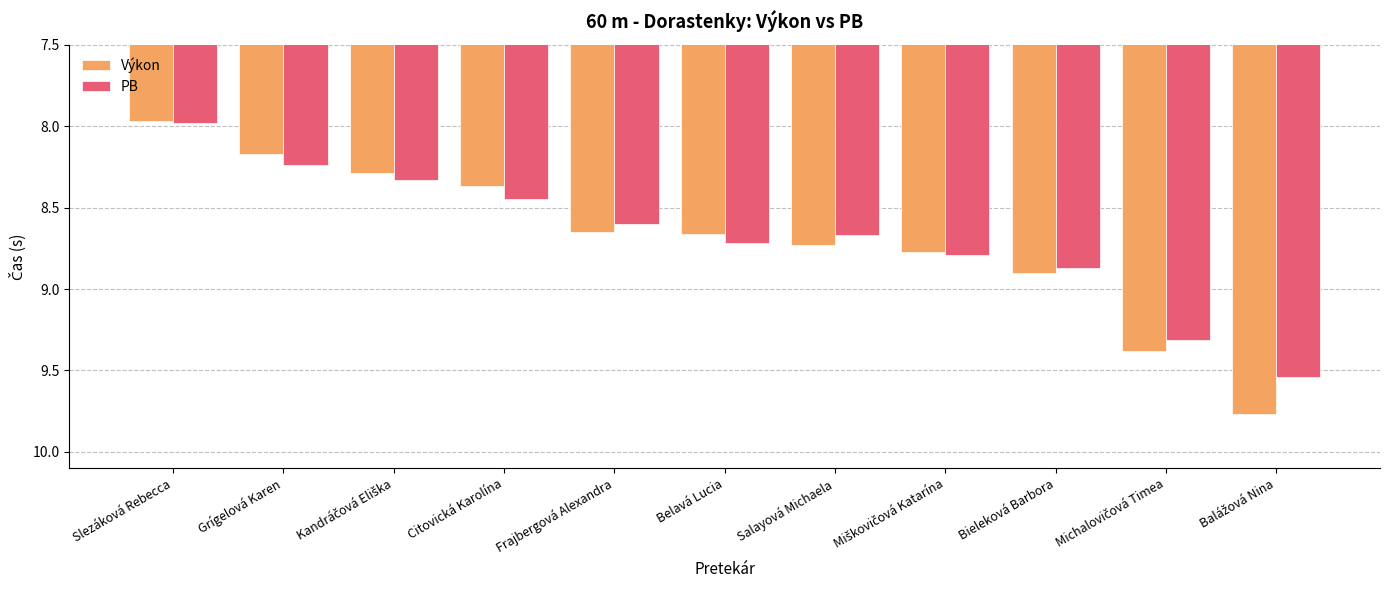

What is the label of the 6th bar from the right?

Belavá Lucia